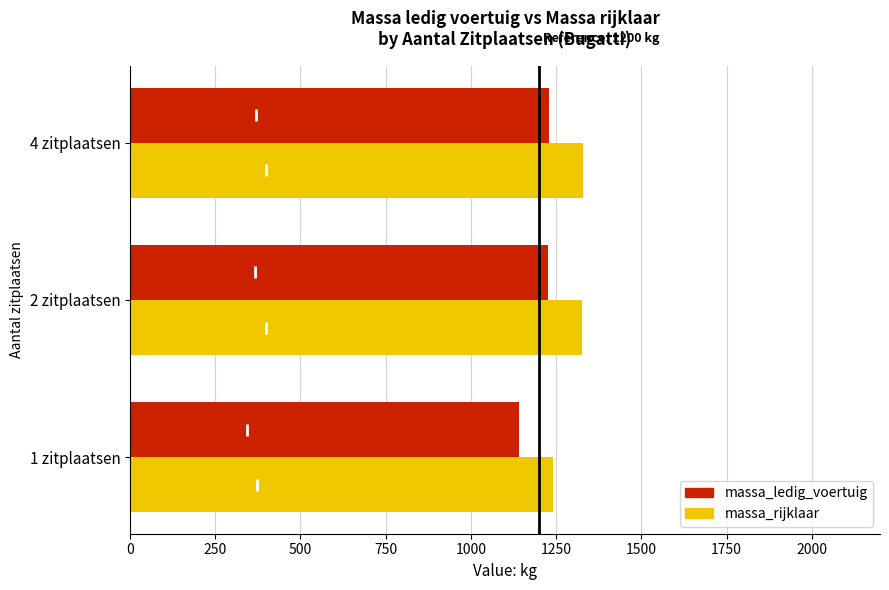

At how many categories does at least one series exceed 1163?

3